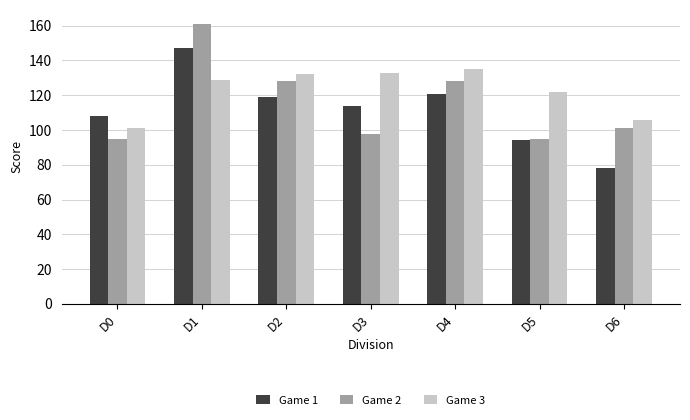

True or false: Game 2 has a value of 48 at D6.

False